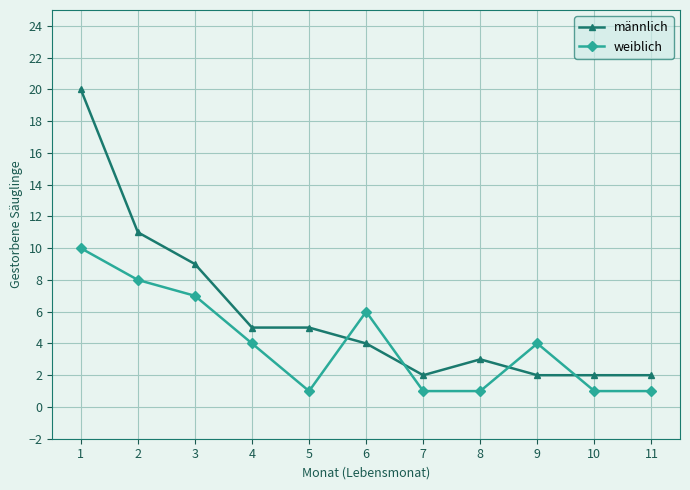

How many intersections are there between männlich and weiblich?

4